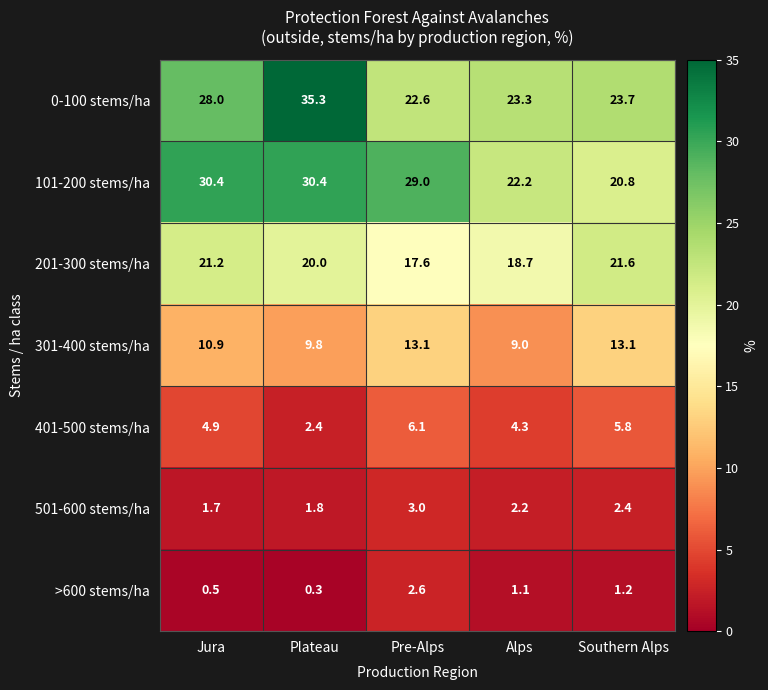

At which category is the sum across all series the highest?

Plateau